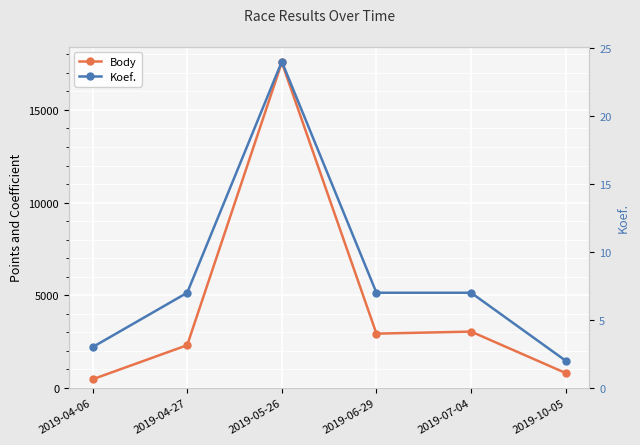

What is the spread (max minus min) of values at 2019-10-05?

802